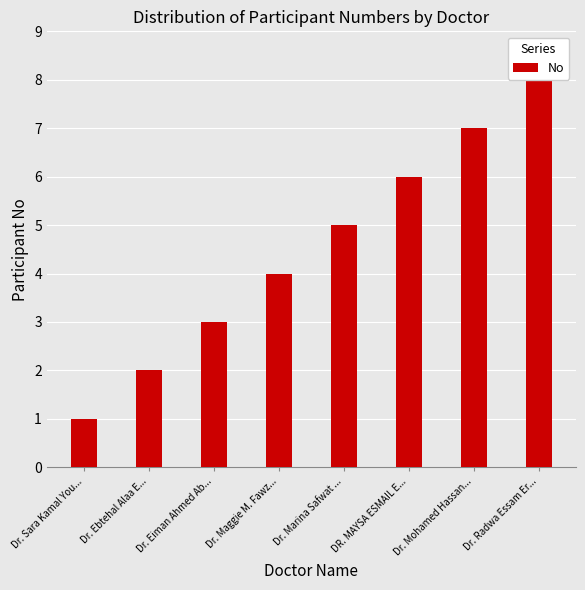

Rank the categories by value from highest to lowest.

Dr. Radwa Essam Er..., Dr. Mohamed Hassan..., DR. MAYSA ESMAIL E..., Dr. Marina Safwat ..., Dr. Maggie M. Fawz..., Dr. Eiman Ahmed Ab..., Dr. Ebtehal Alaa E..., Dr. Sara Kamal You...